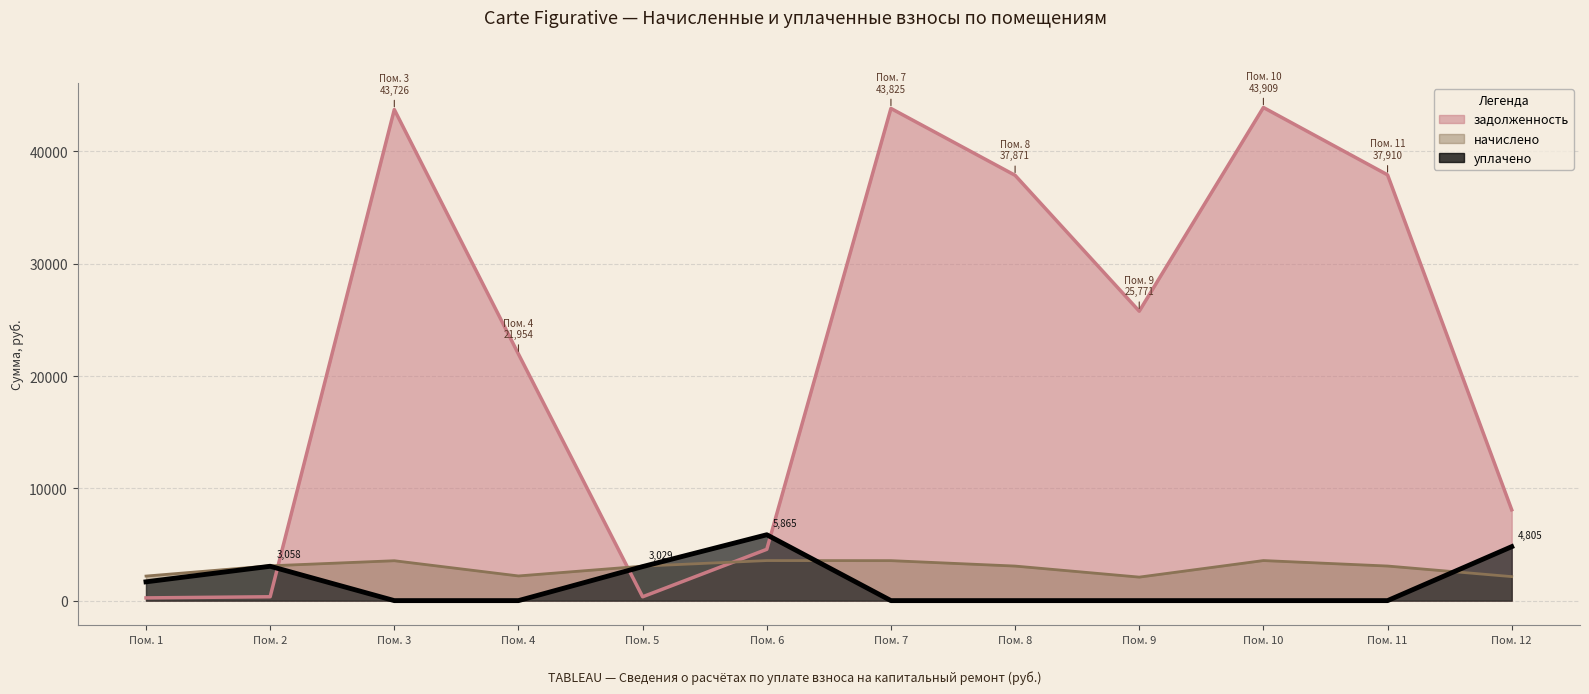

What is the difference between the highest and lowest values at Пом. 11?

37910.3